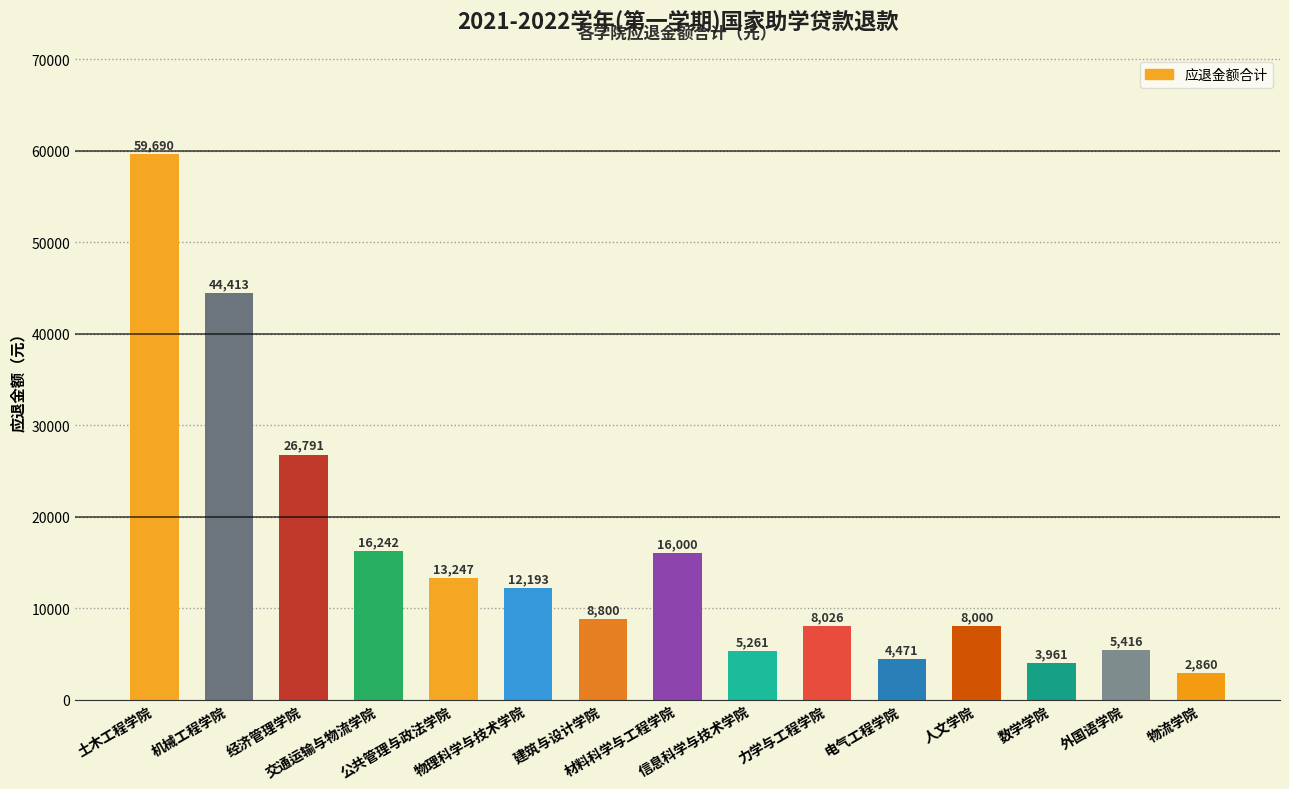

Between 数学学院 and 信息科学与技术学院, which is larger?

信息科学与技术学院